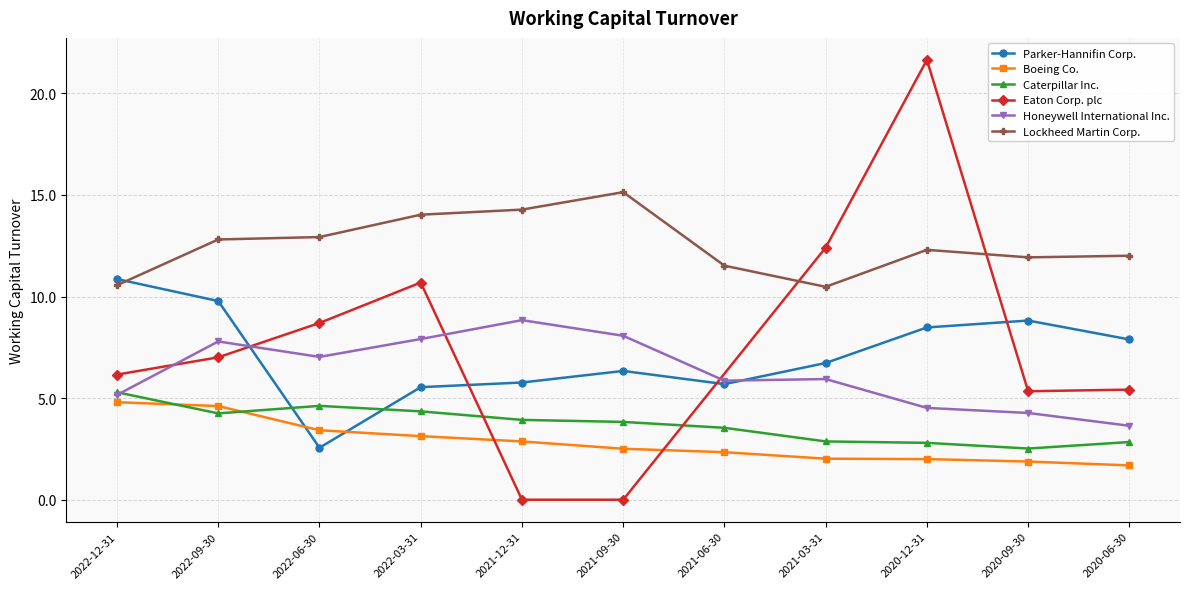

Is the value of Parker-Hannifin Corp. at 2020-09-30 greater than the value of Caterpillar Inc. at 2021-03-31?

Yes